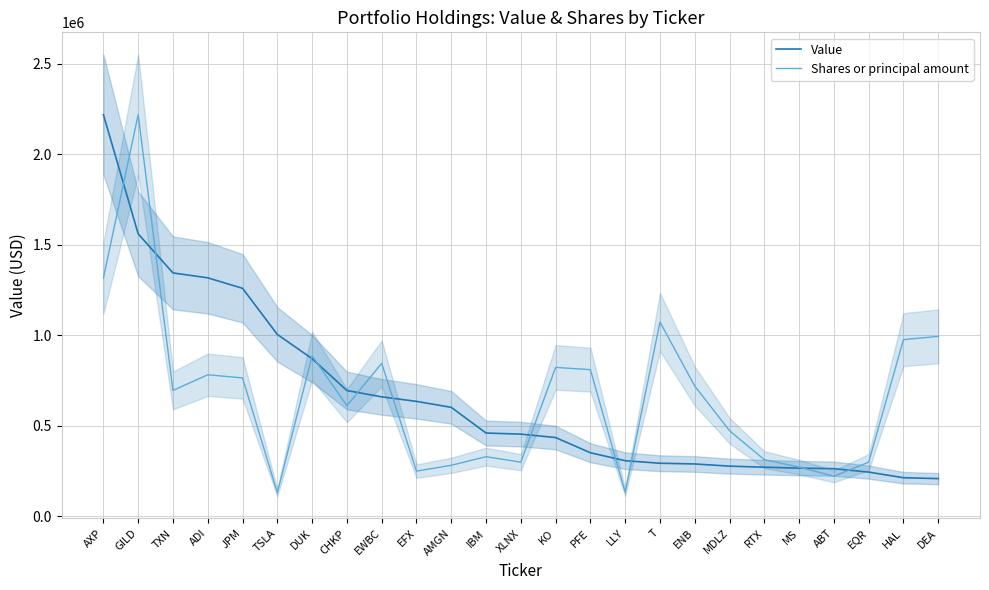

True or false: Shares or principal amount has a value of 1042071.6 at ENB.

False